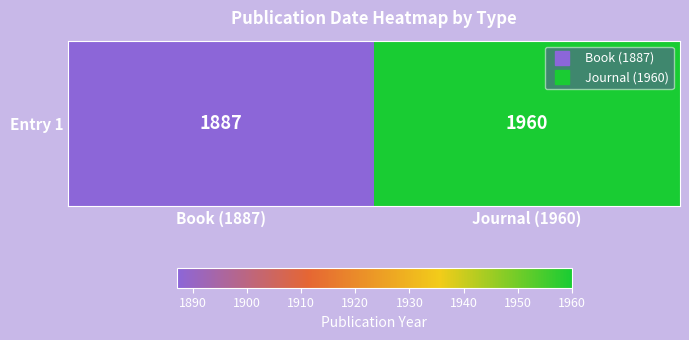

What is the average value?

1924